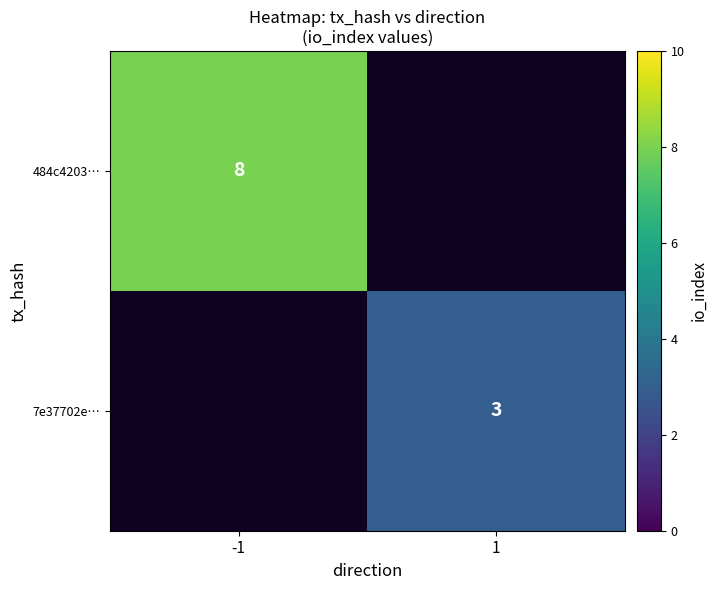

True or false: 7e37702e… has a value of 3 at 1.

True